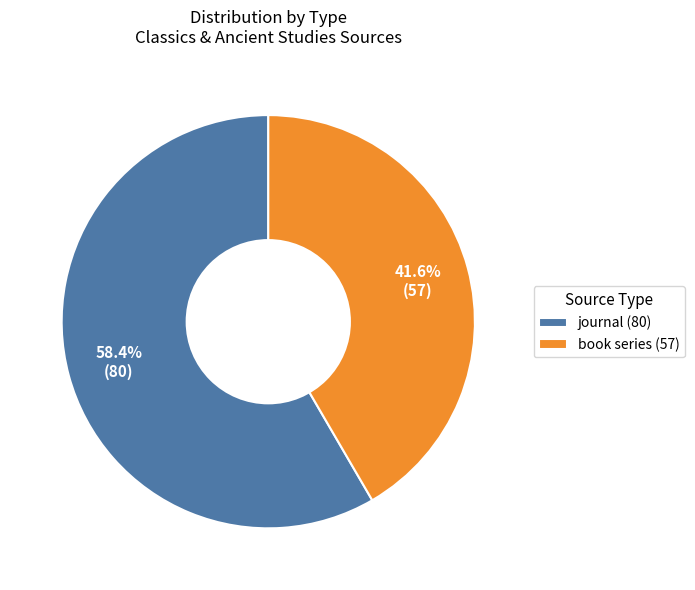

Count the number of slices in the pie.

2